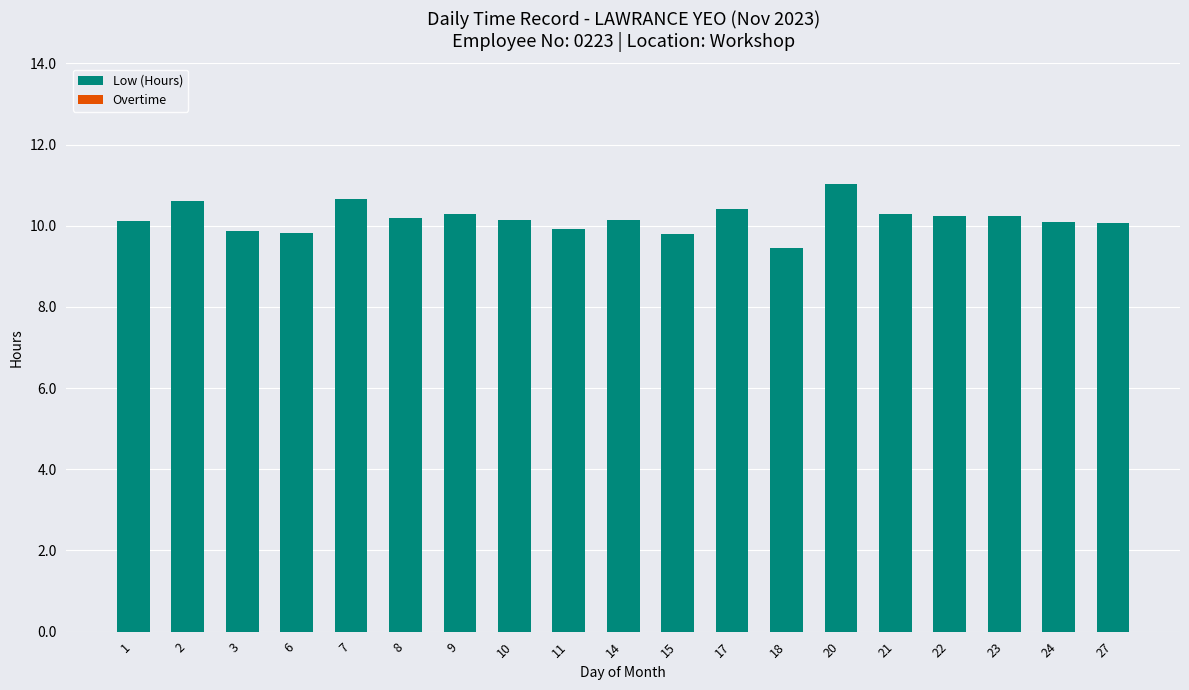

The chart shows a value of 18.2 at 17. True or false?

False